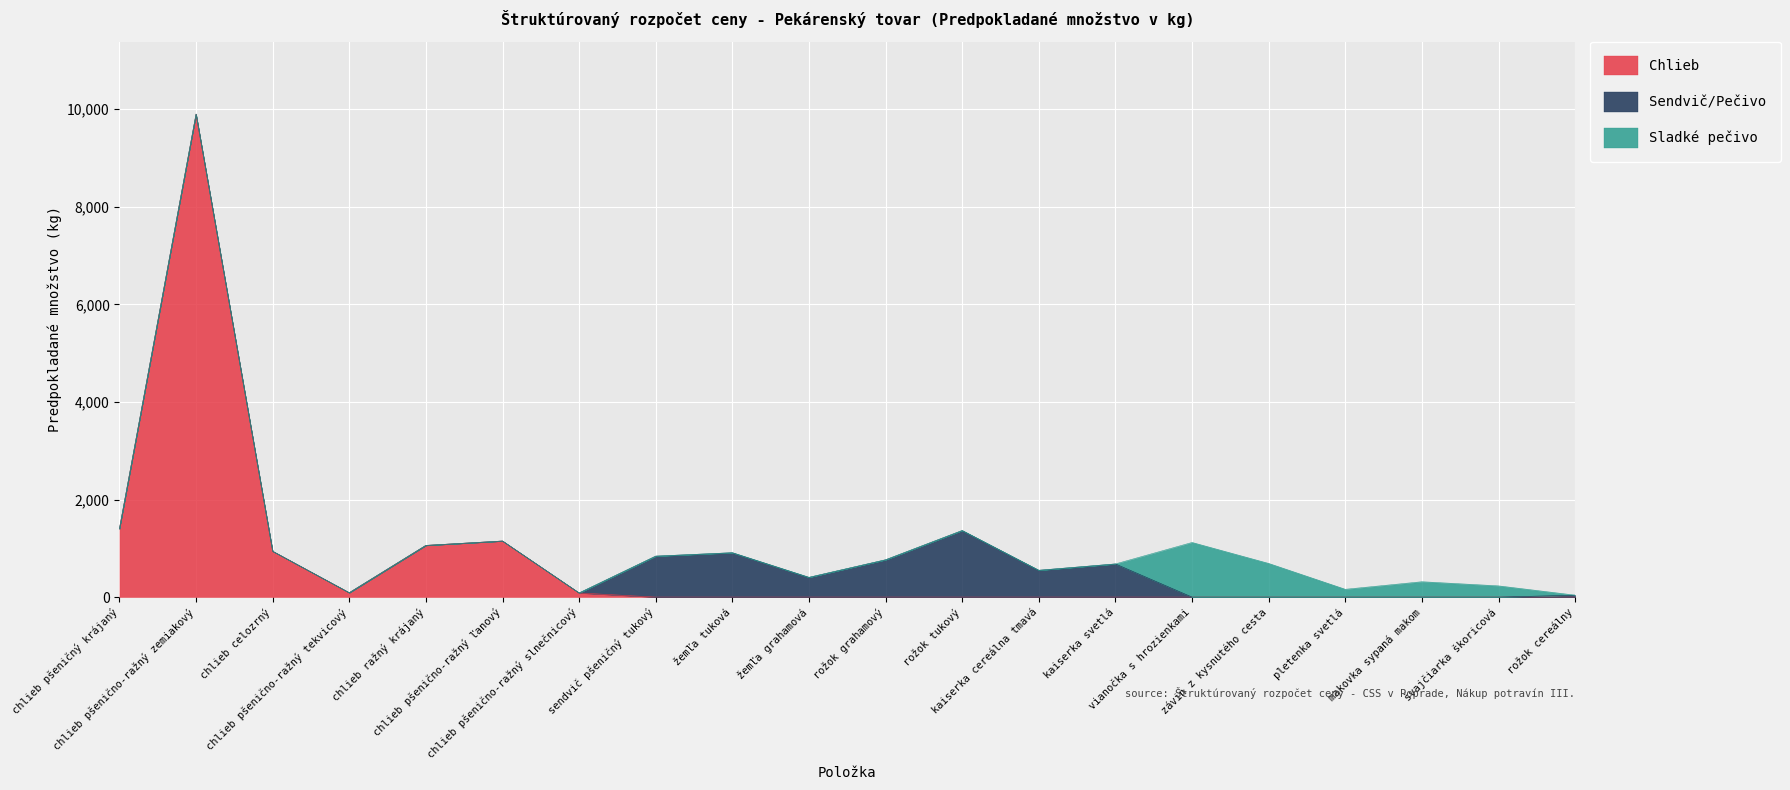

What is the total value across all series at žemľa grahamová?

405